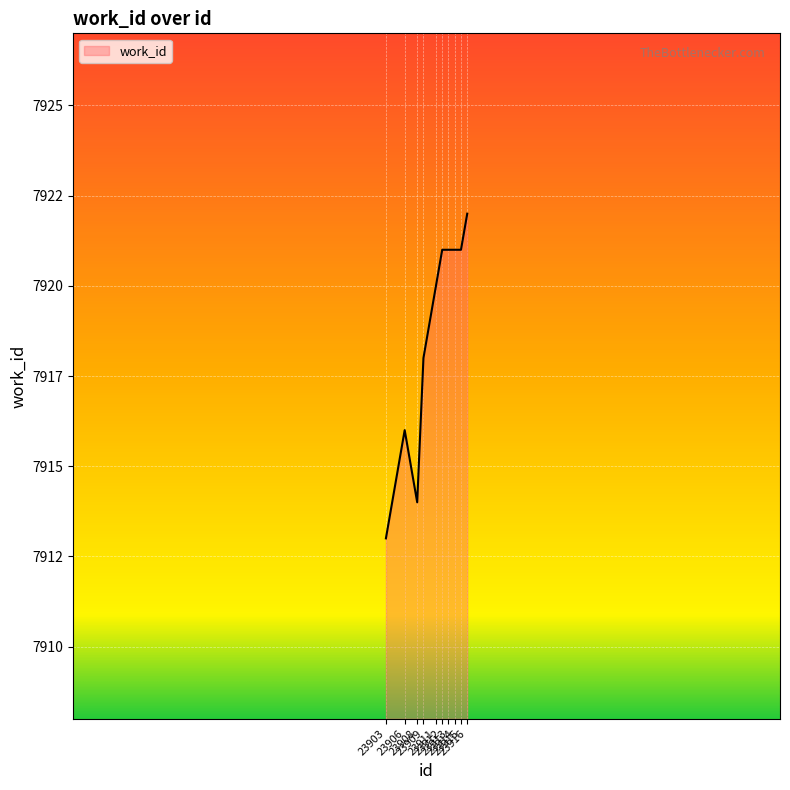

Reading left to right, extract all data points from this chart.

7913	7916	7914	7918	7920	7921	7921	7921	7921	7922